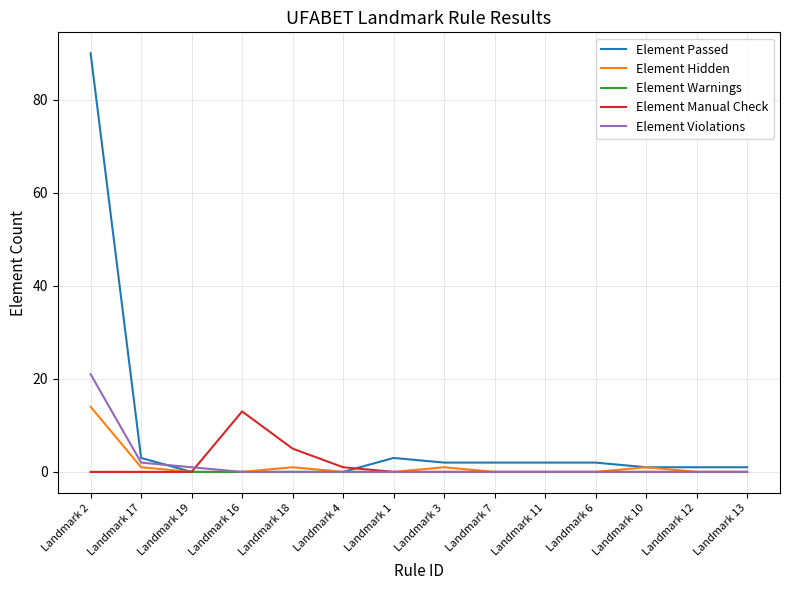

In Element Hidden, how many points are higher than both neighbors (excluding endpoints)?

3